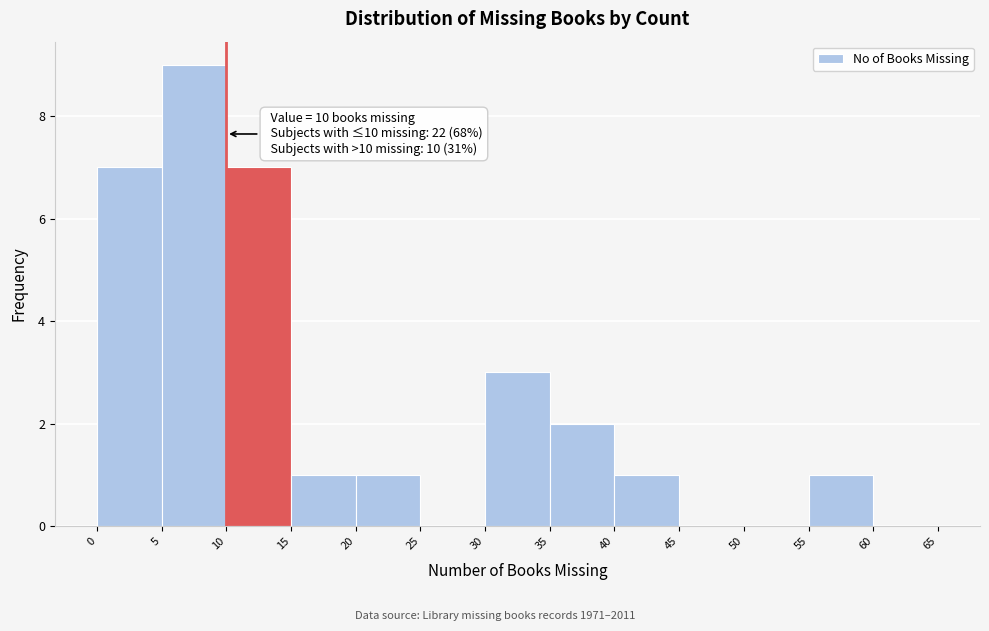

Over which range of the x-axis is the bar tallest?

5 to 10